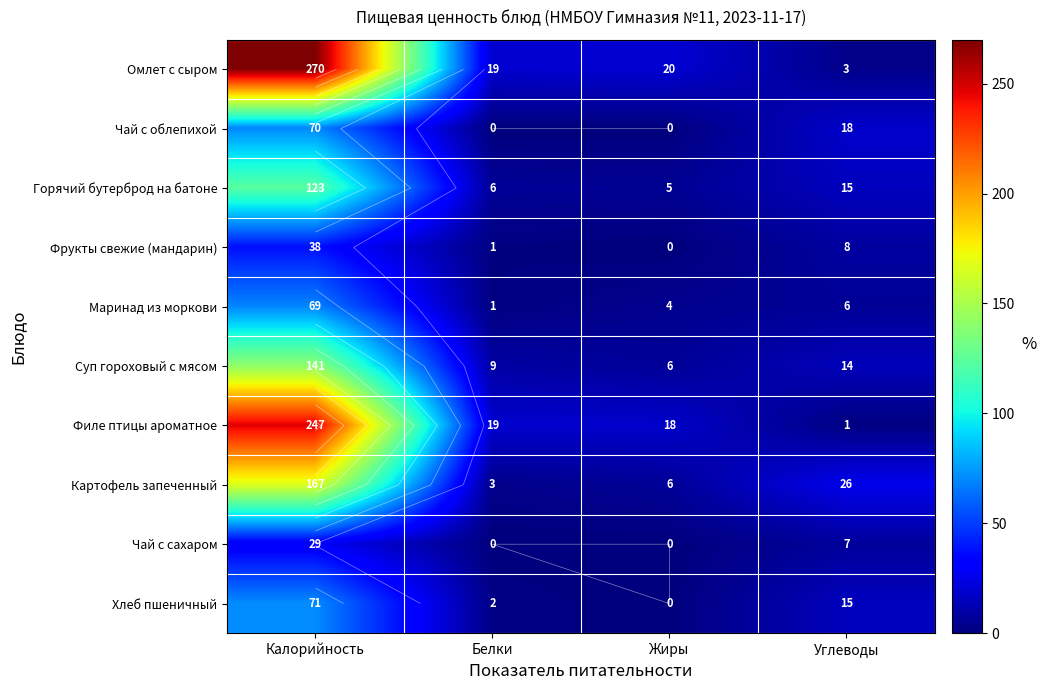

What is the average value of the Маринад из моркови series?

20